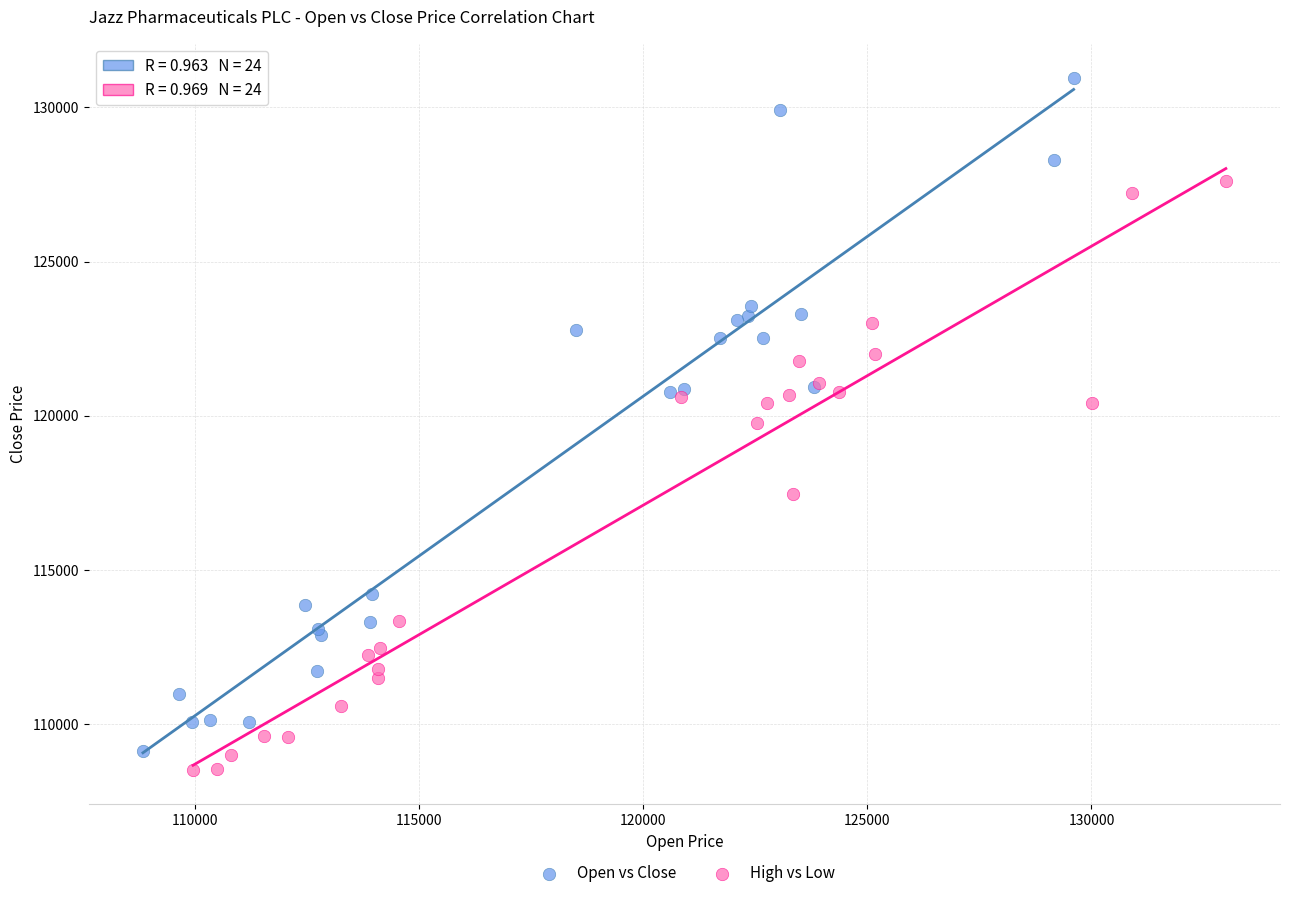

Which series contains the lowest Y value?

High vs Low